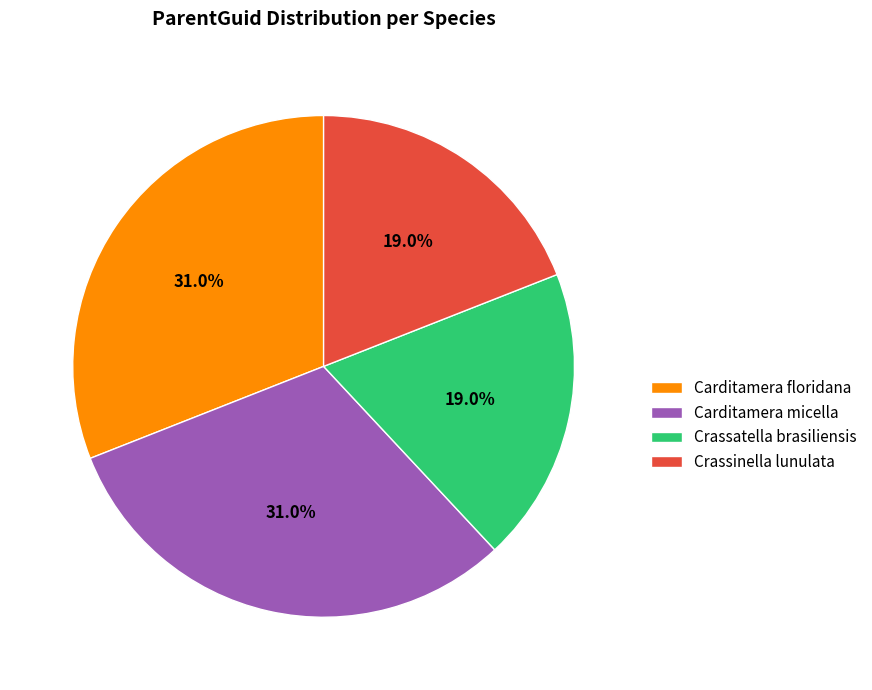

The Carditamera micella slice represents 31% of the pie. True or false?

True